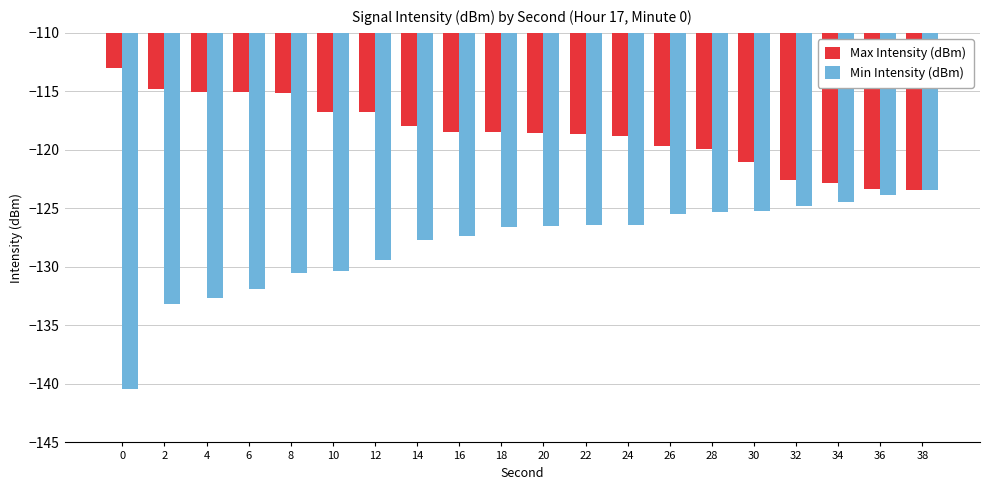

How many data points in Min Intensity (dBm) are less than -126?

13